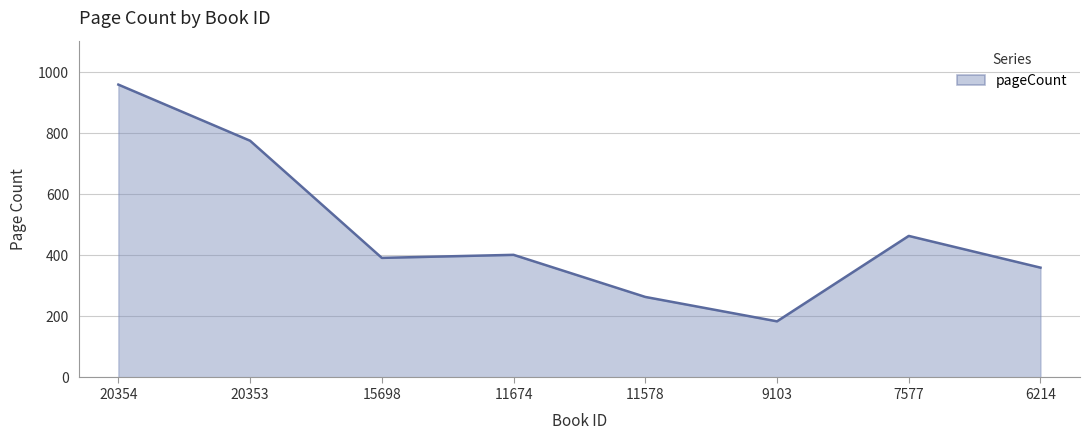

What is the difference between the maximum and minimum values?

776